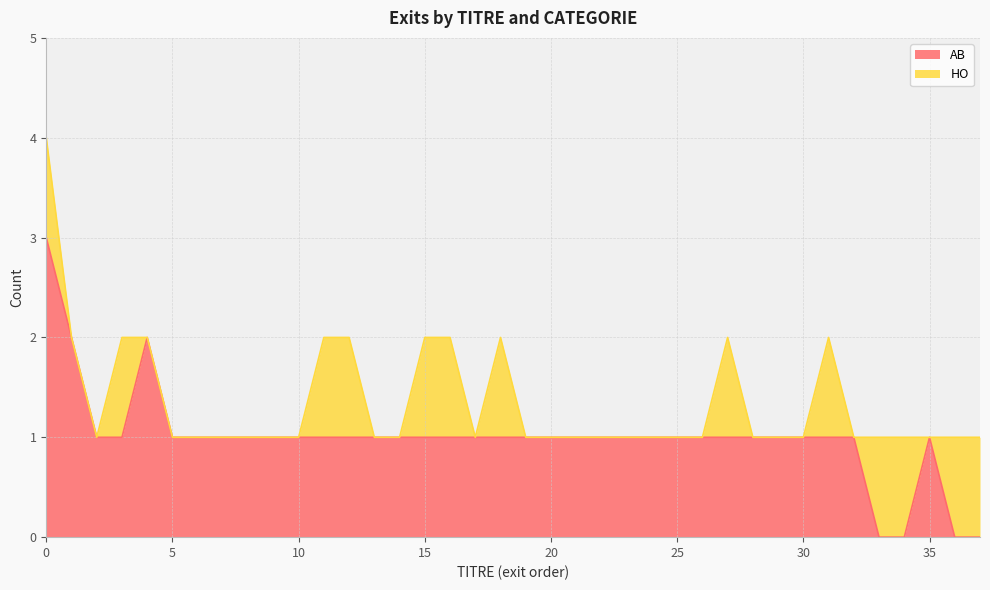

Count the number of values greater than 1.

3